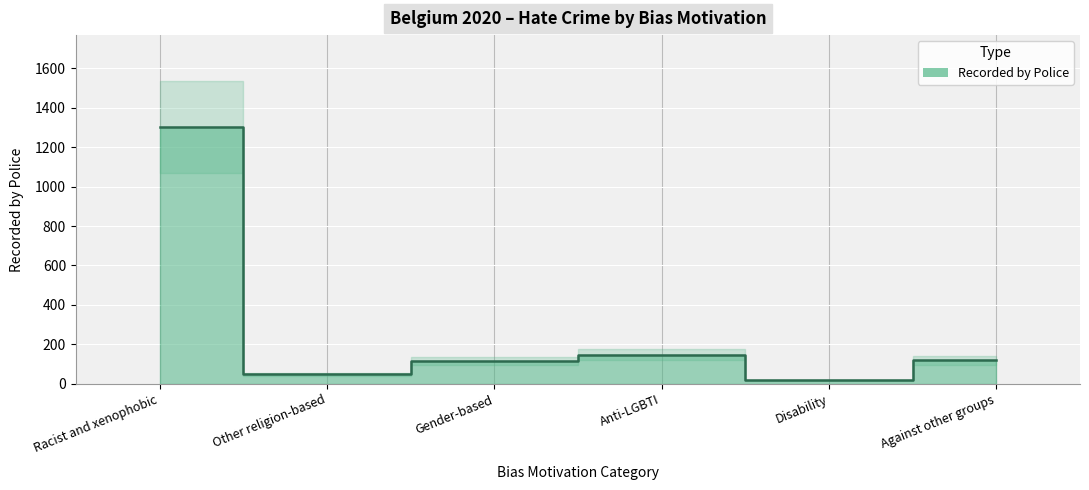

What is the label of the 5th point from the right?

Other religion-based